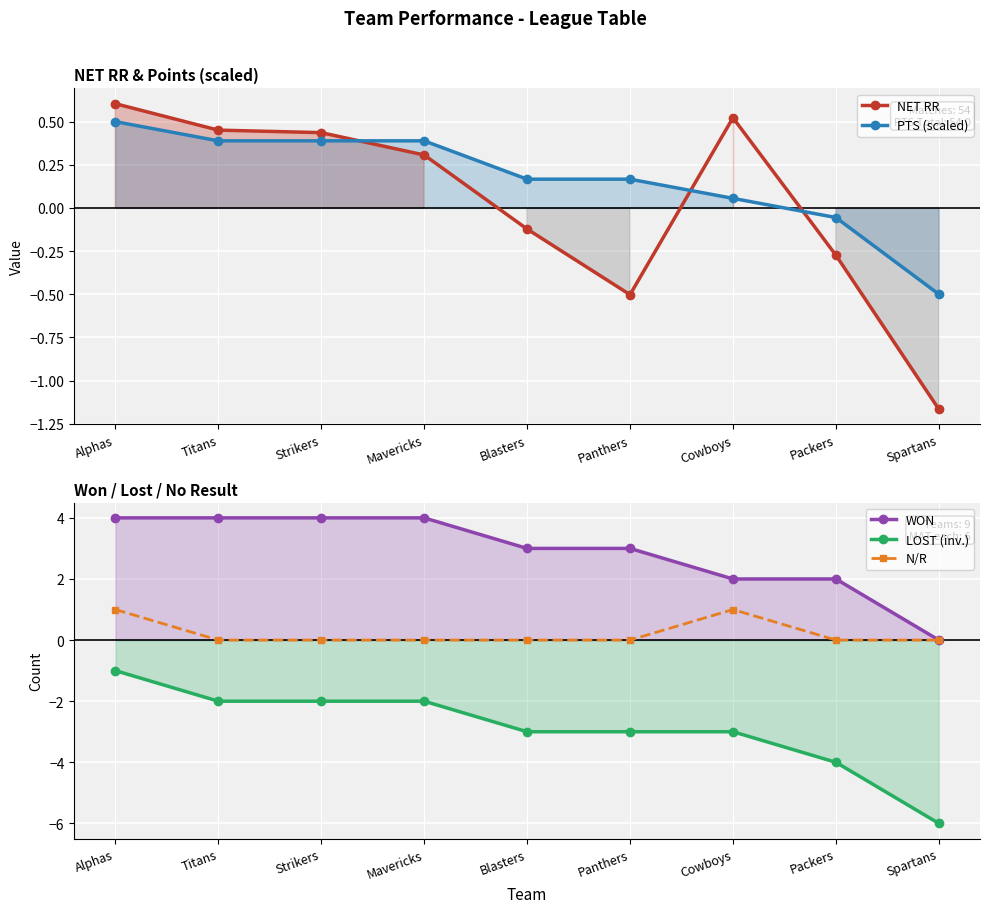

What is the label of the 8th point from the left?

Packers